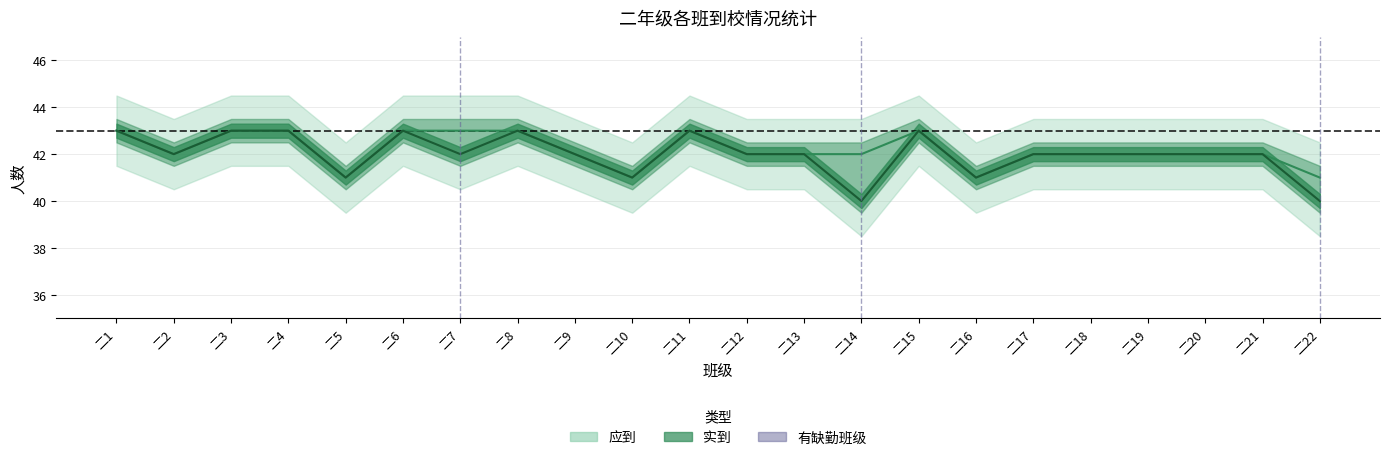

Reading left to right, transcribe all the data shown in this chart.

应到: 43	42	43	43	41	43	43	43	42	41	43	42	42	42	43	41	42	42	42	42	42	41
实到: 43	42	43	43	41	43	42	43	42	41	43	42	42	40	43	41	42	42	42	42	42	40